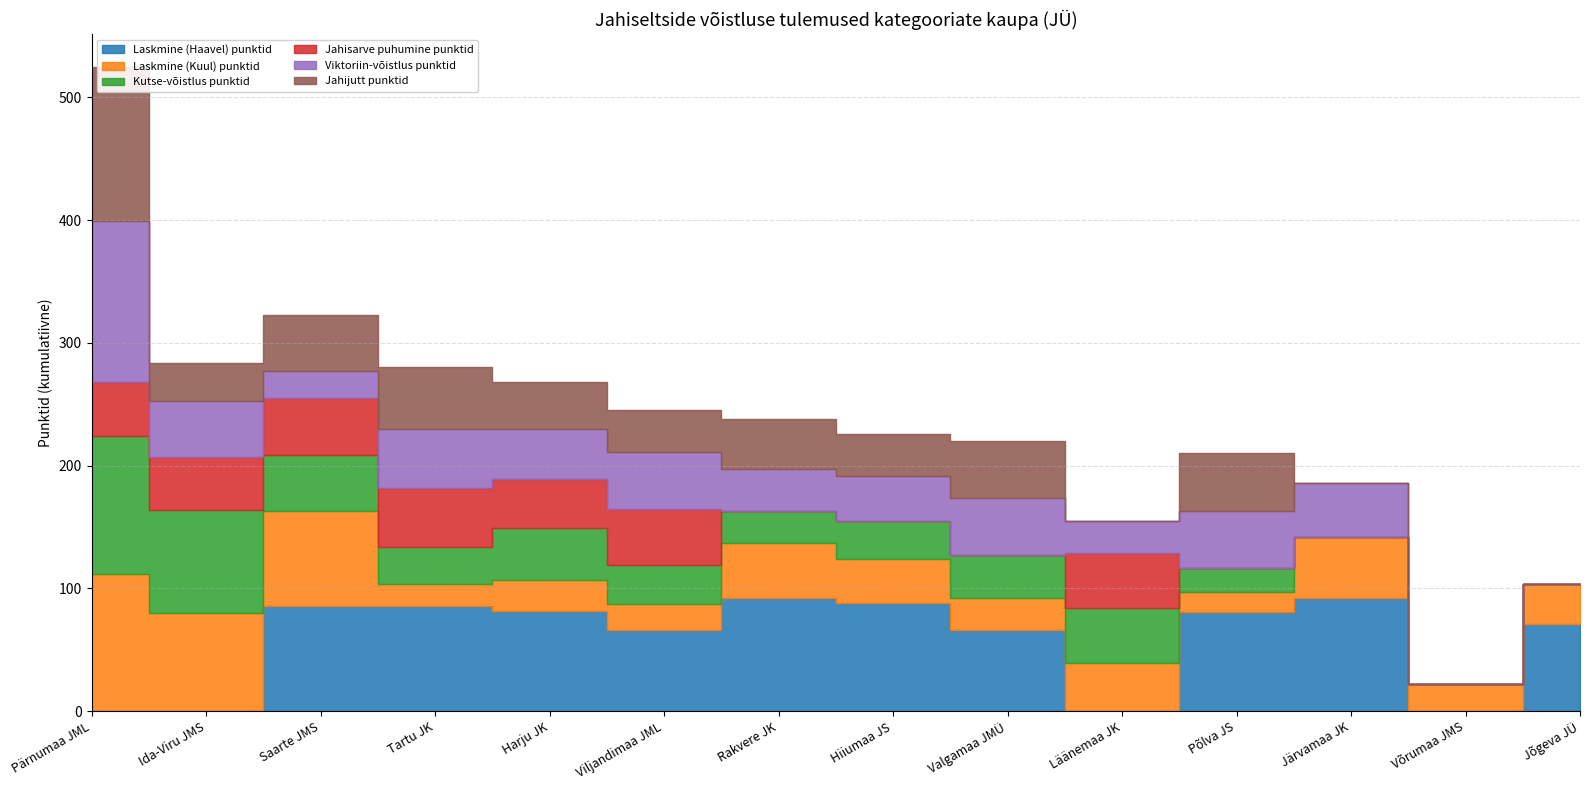

Where do Jahijutt punktid and Laskmine (Kuul) punktid first cross each other?

Pärnumaa JML and Ida-Viru JMS